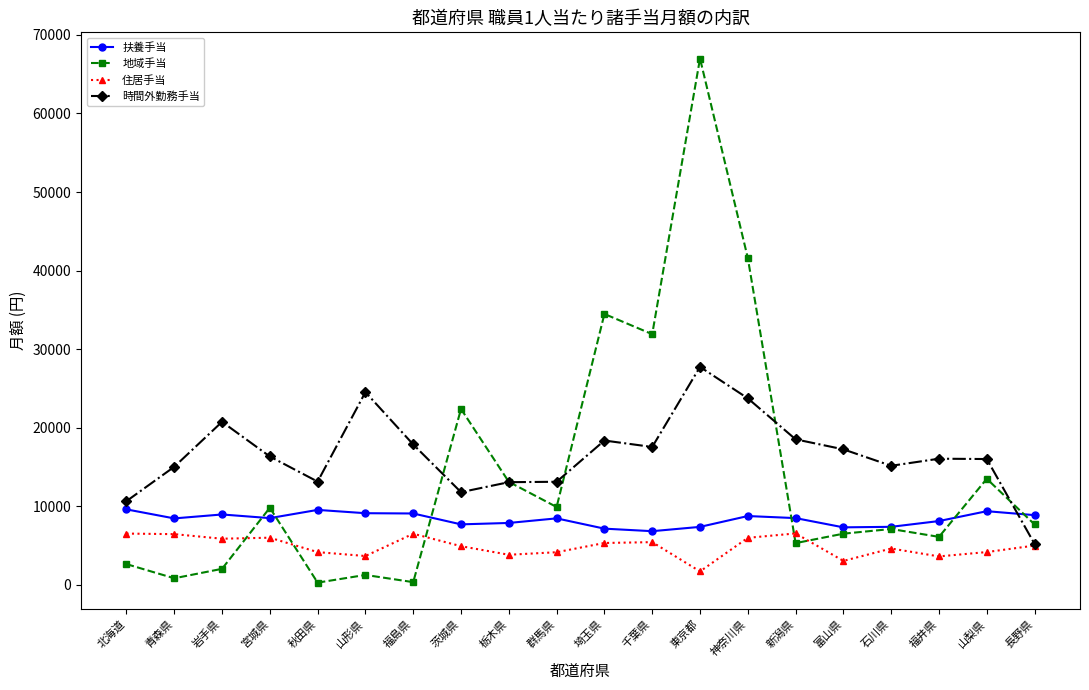

What is the approximate value of 住居手当 at 神奈川県, to the nearest 50?

5950